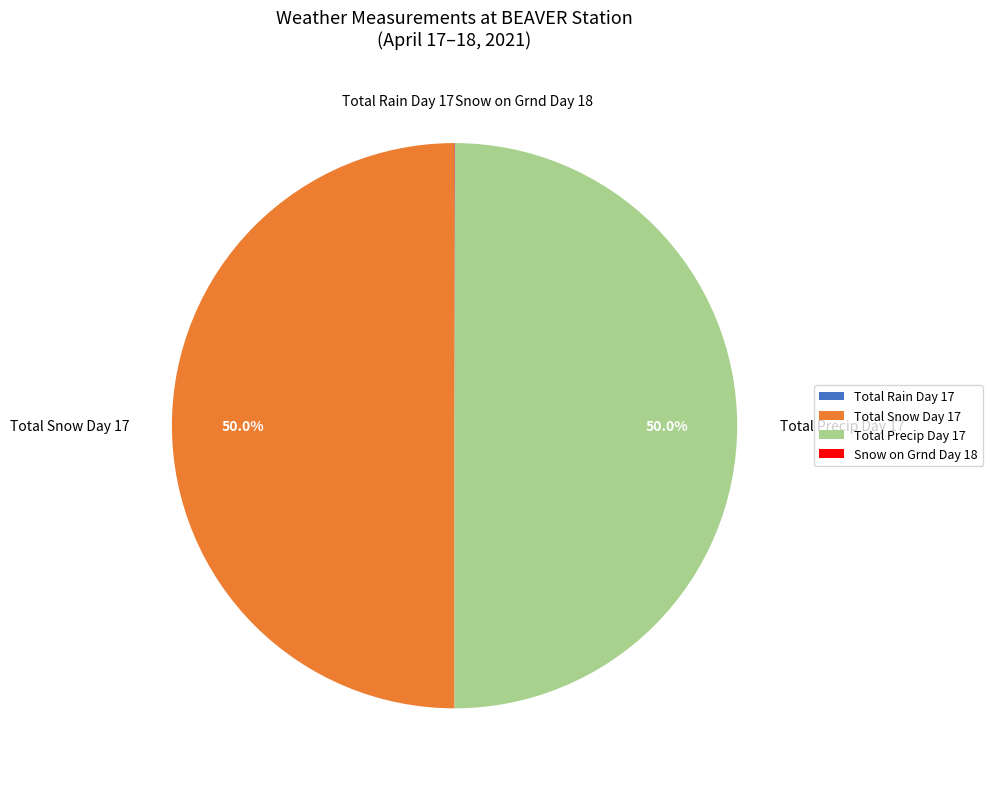

Combined, what portion of the pie is Total Precip Day 17 and Total Snow Day 17?

100.0%